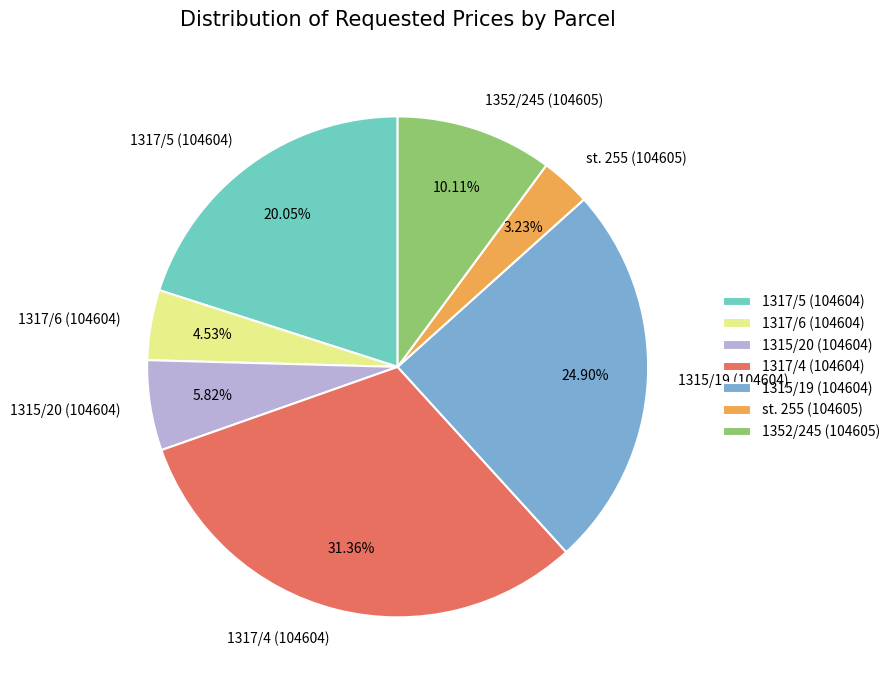

To the nearest percent, what is the combined percentage of 1315/19 (104604) and 1317/4 (104604)?

56%